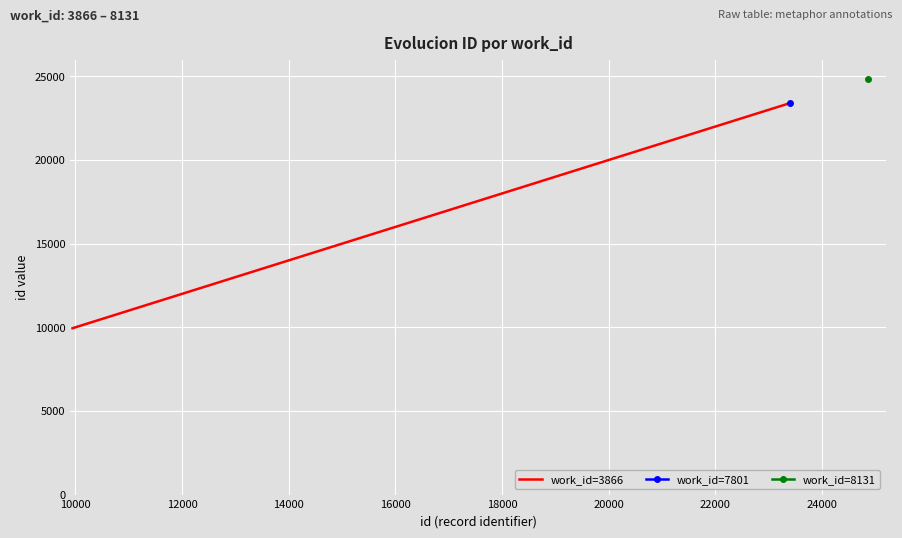

What is the maximum value for work_id=3866?

23407